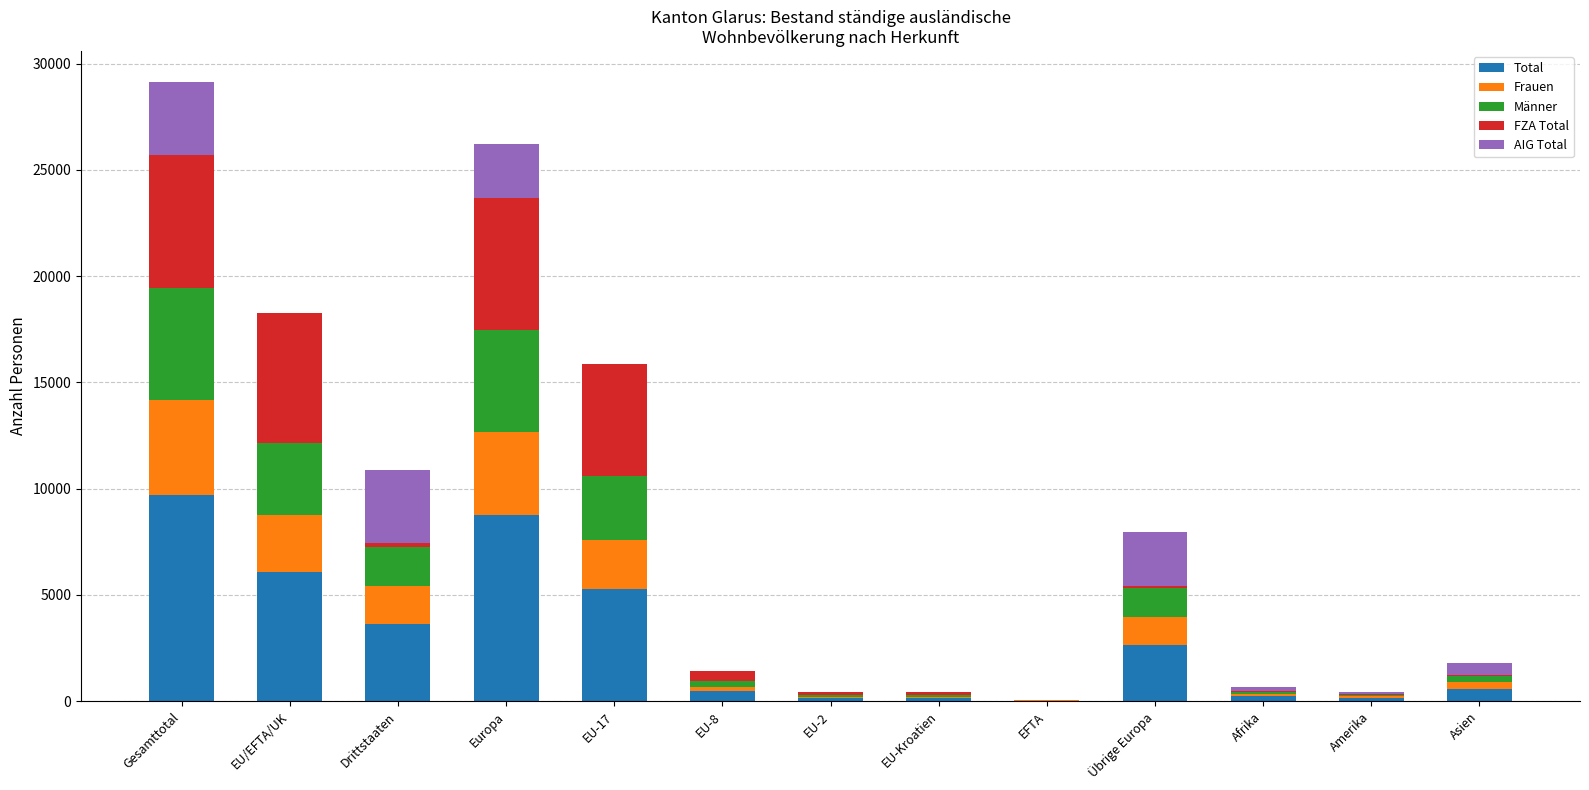

Which category has the highest value in the Total series?

Gesamttotal